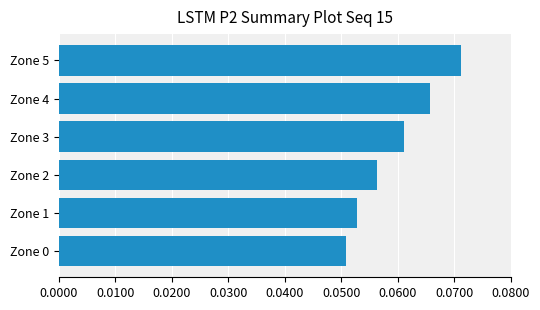

The value at Zone 4 is 0.0. True or false?

False